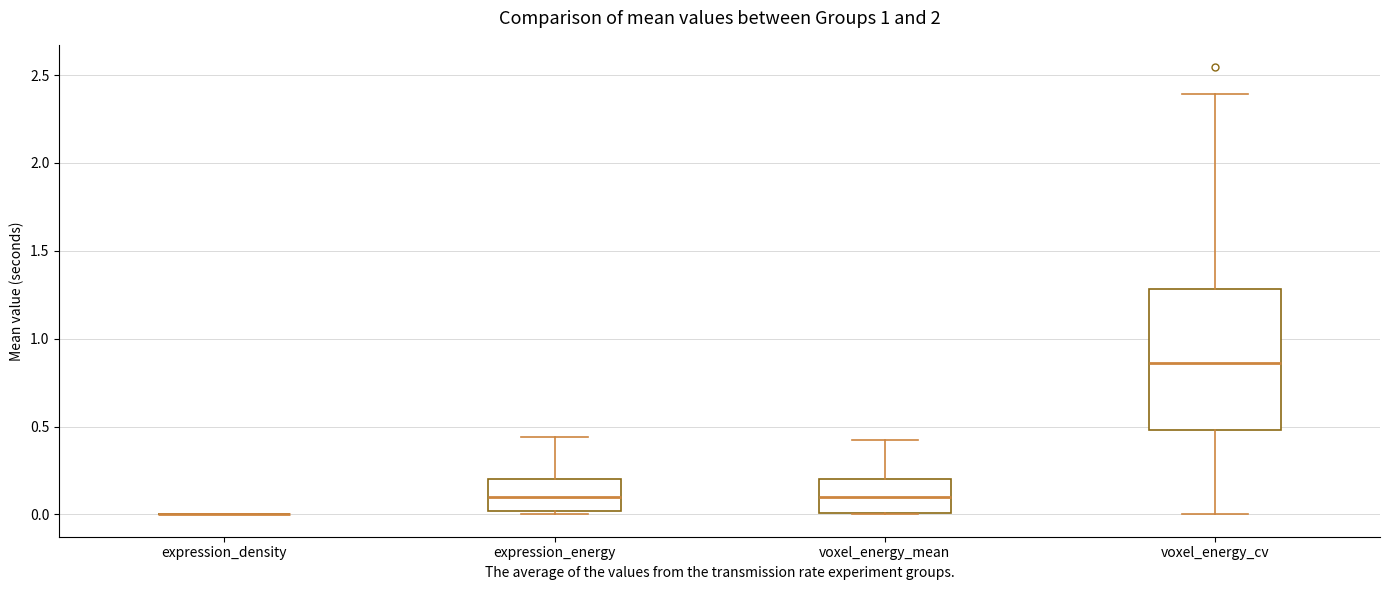

Reading left to right, read every box against the y-axis: the position of its median line, the range the box covers, and the ends of its whiskers. The values are not printed on the chart, so give them approximately, as read against the axis.

expression_density: box collapsed to a line at 0.00, whiskers 0.00 to 0.00
expression_energy: median 0.10, box 0.00 to 0.20, whiskers 0.00 (just below the box's lower edge) to 0.45
voxel_energy_mean: median 0.10, box 0.00 to 0.20, whiskers 0.00 to 0.40
voxel_energy_cv: median 0.85, box 0.50 to 1.30, whiskers 0.00 to 2.40